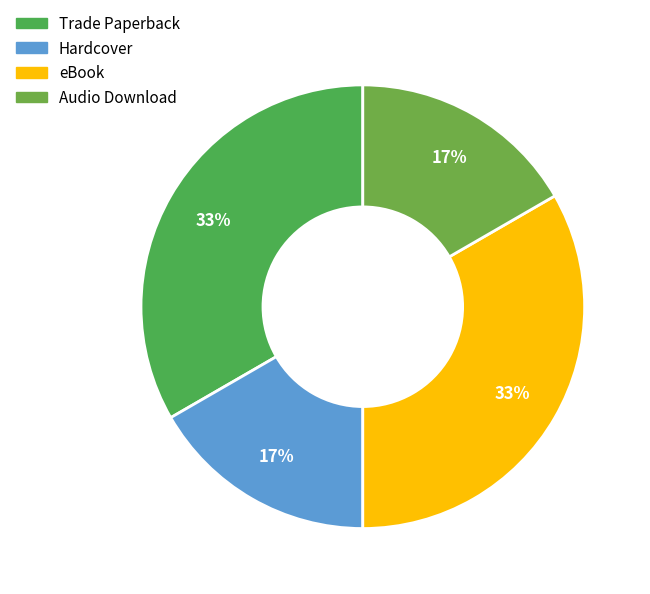

What percentage is the Hardcover slice, to the nearest percent?

17%